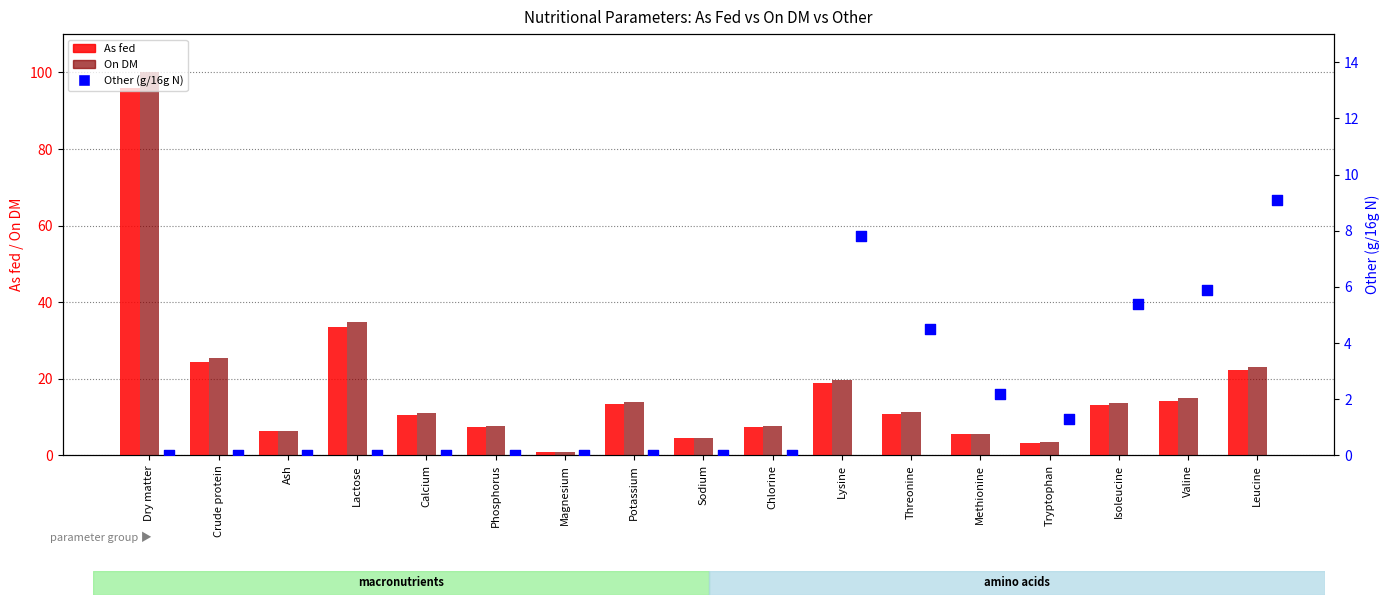

Which series reaches the maximum Y coordinate?

On DM